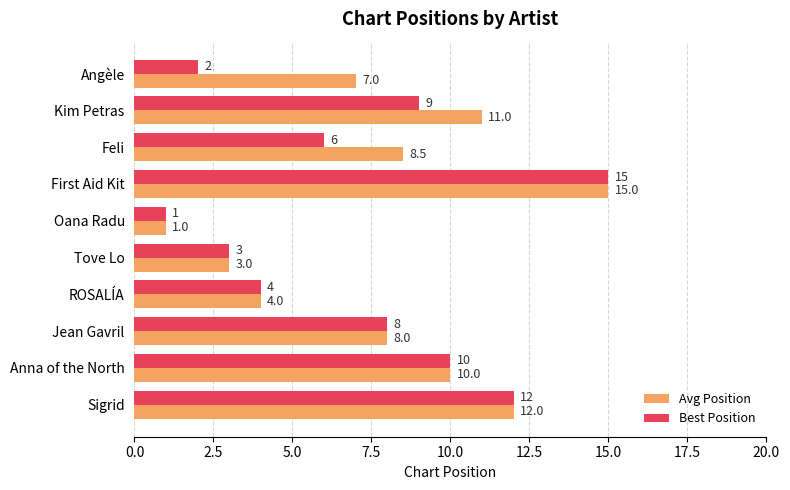

What is the average value of the Best Position series?

7.0